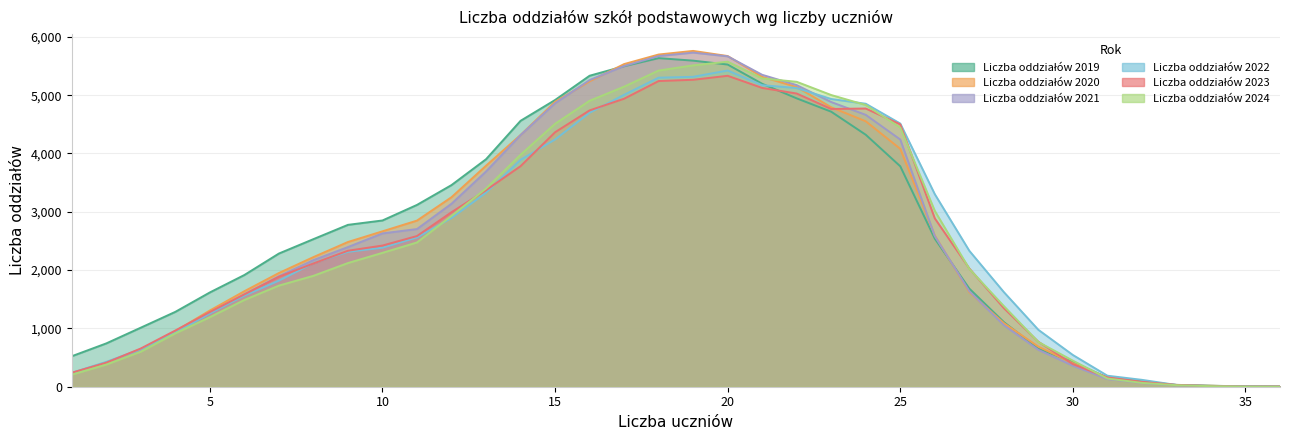

How many lines are shown in the chart?

6